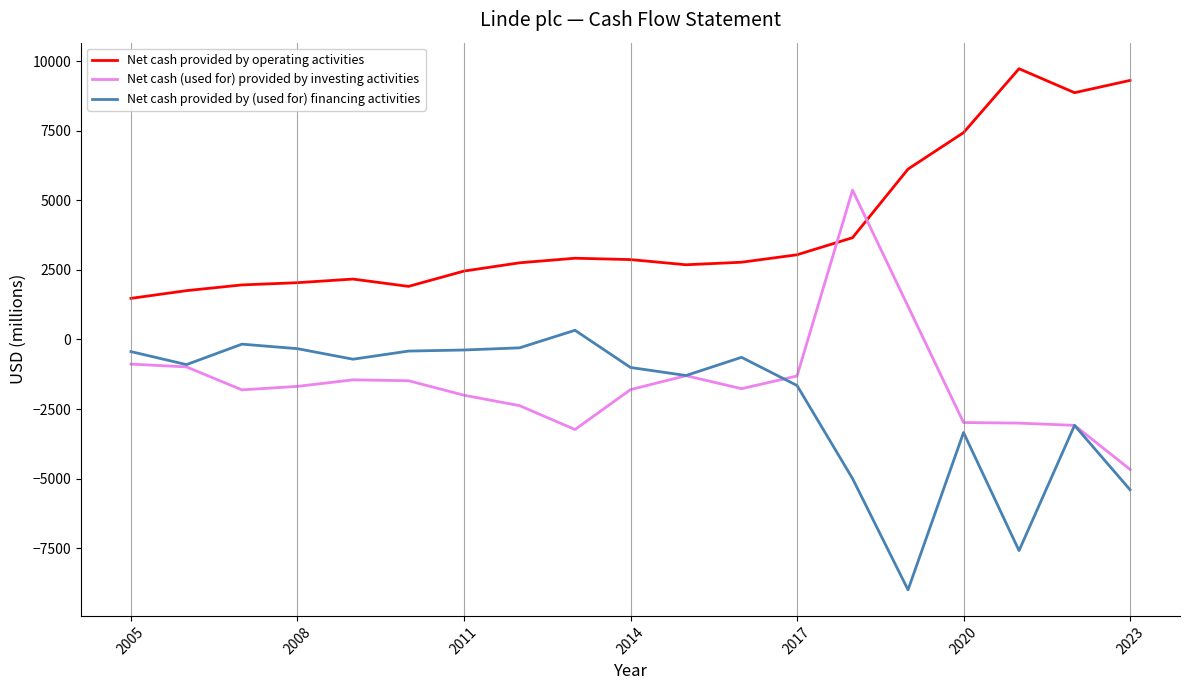

In Net cash provided by operating activities, how many points are higher than both neighbors (excluding endpoints)?

3